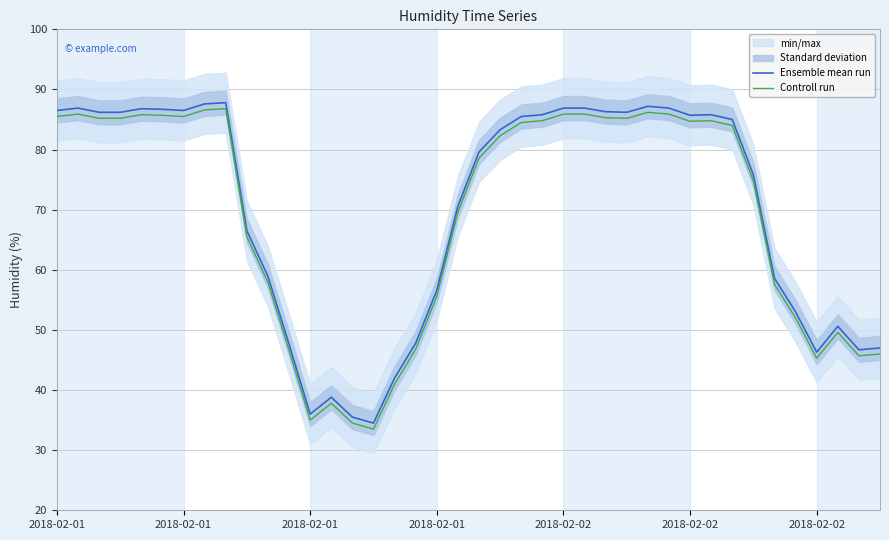

True or false: Ensemble mean run and Controll run intersect in this chart.

False